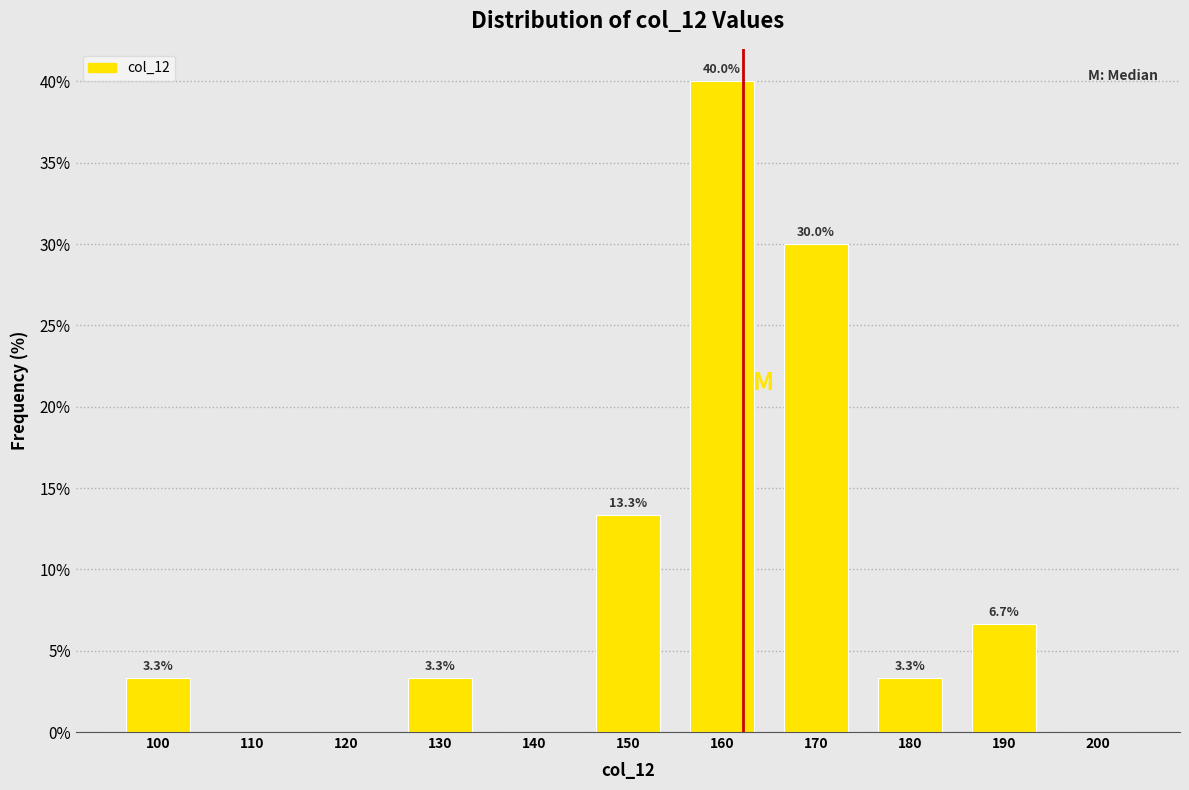

Which range on the x-axis has the tallest bar?

155 to 165